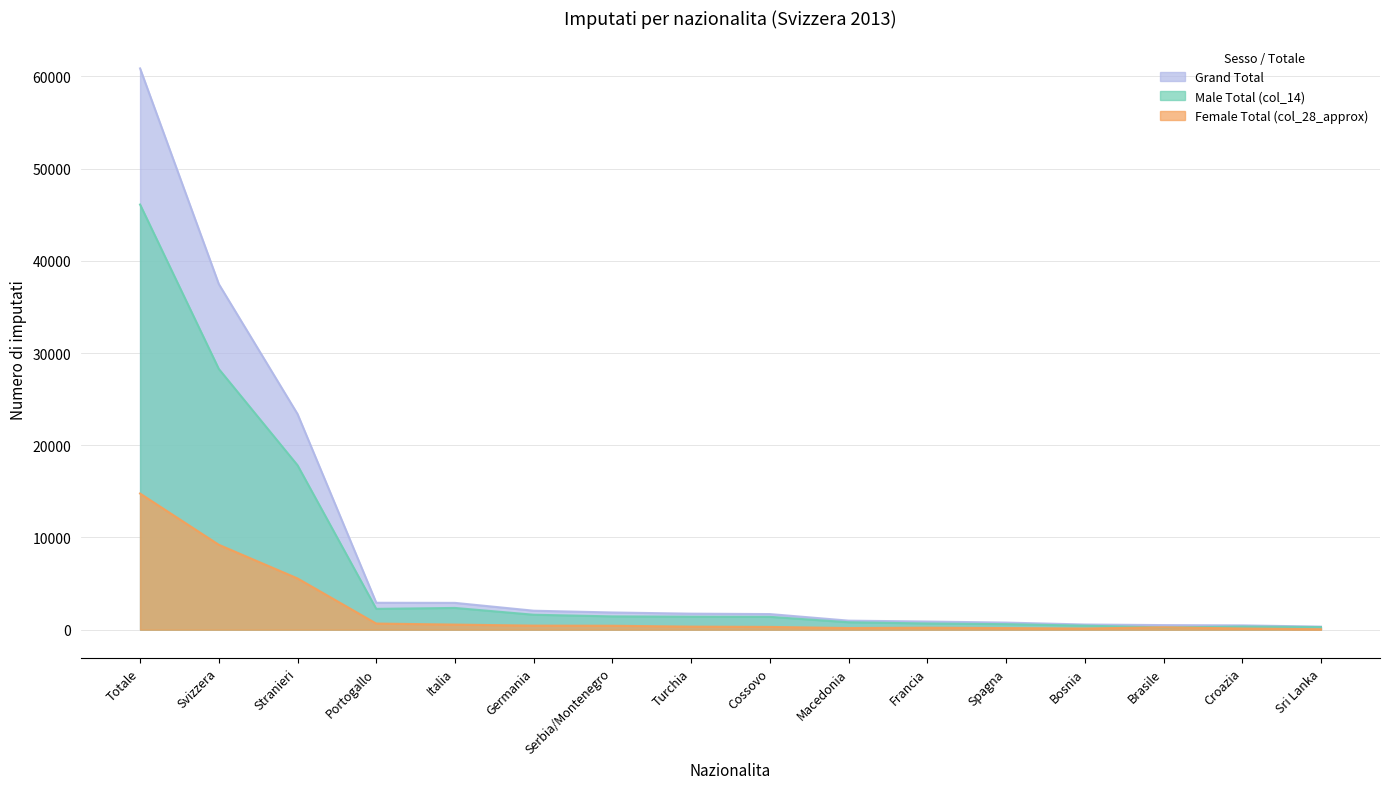

What is the sum of the Grand Total values at Svizzera and Cossovo?

39168